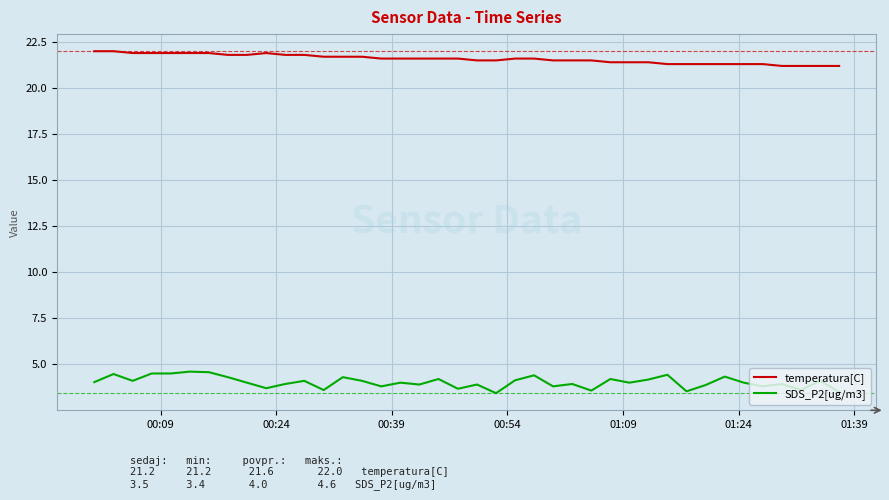

Rank the series by their average value, from lowest to highest.

SDS_P2[ug/m3], temperatura[C]